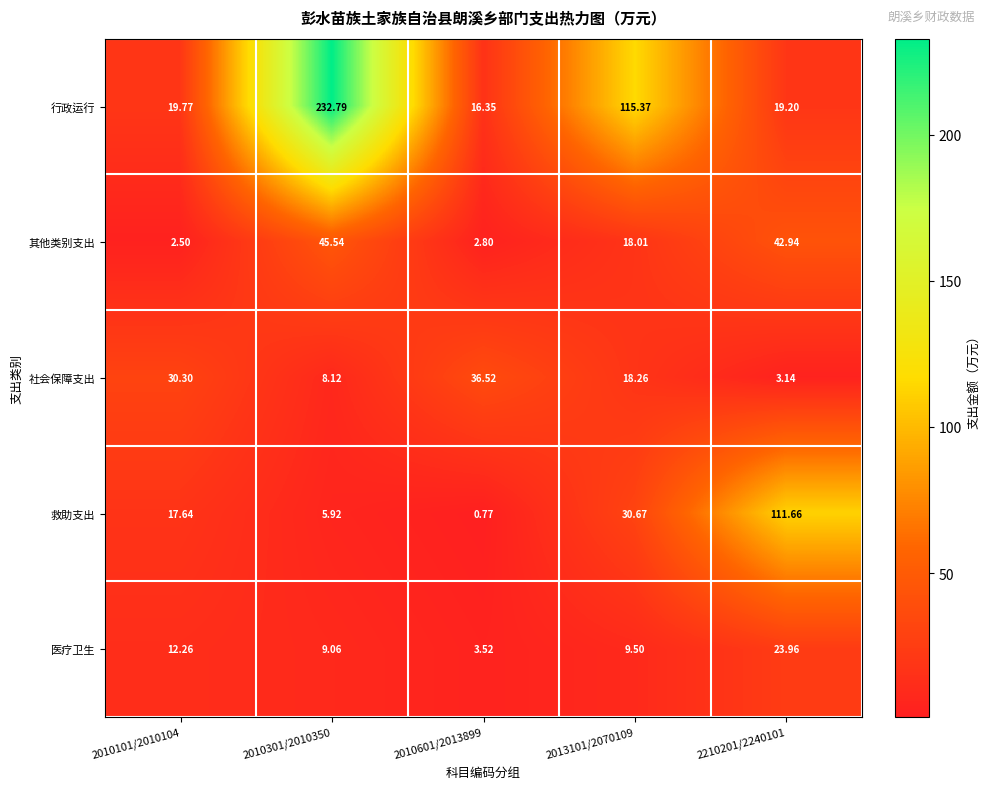

What is the maximum value shown in the chart?

232.8